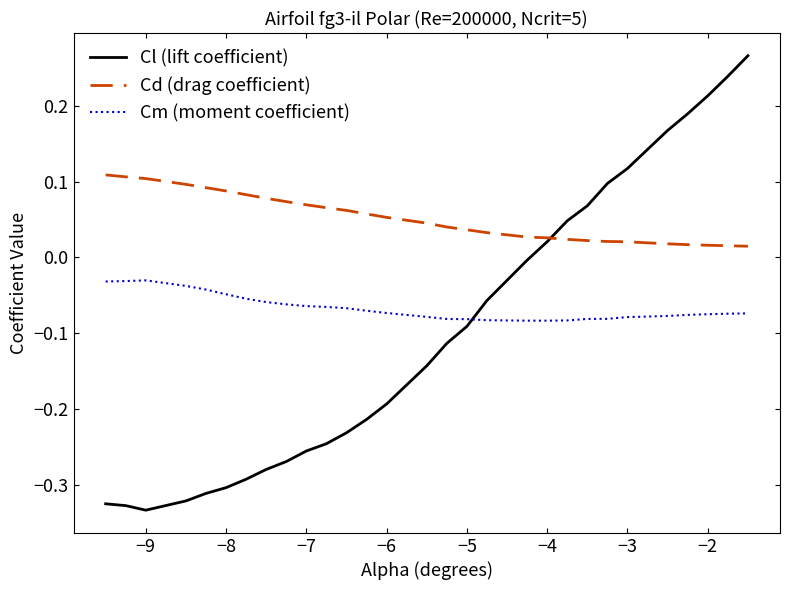

True or false: Cd (drag coefficient) and Cm (moment coefficient) cross at least once.

False